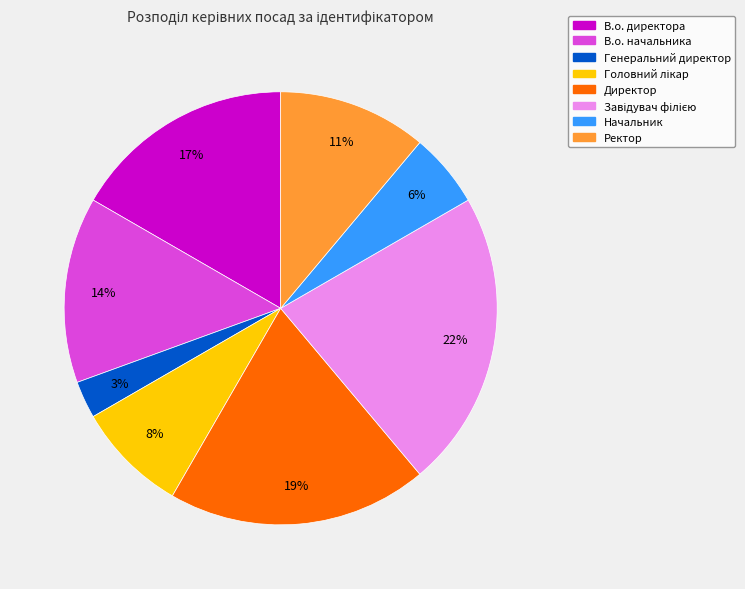

Combined, do В.о. начальника and Ректор account for over 50%?

No